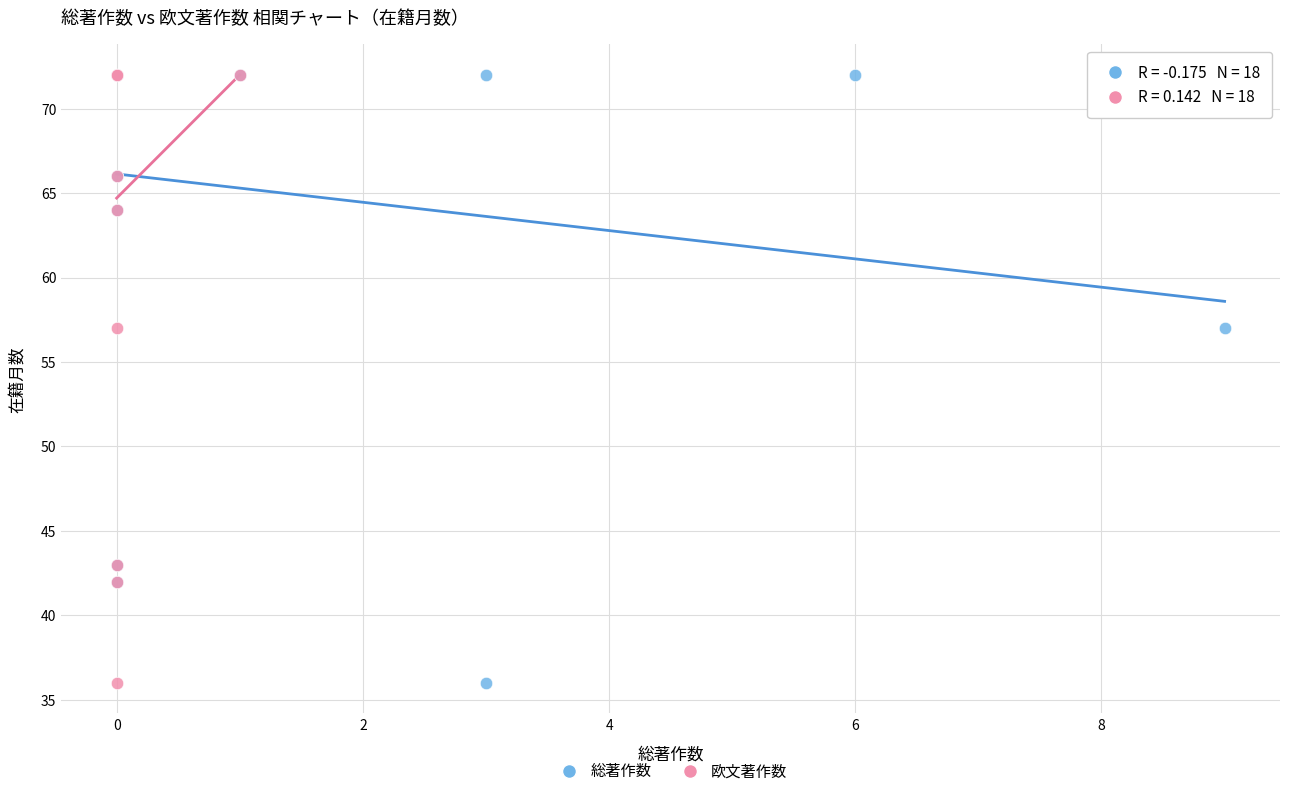

What are all the series names shown in the legend?

総著作数, 欧文著作数